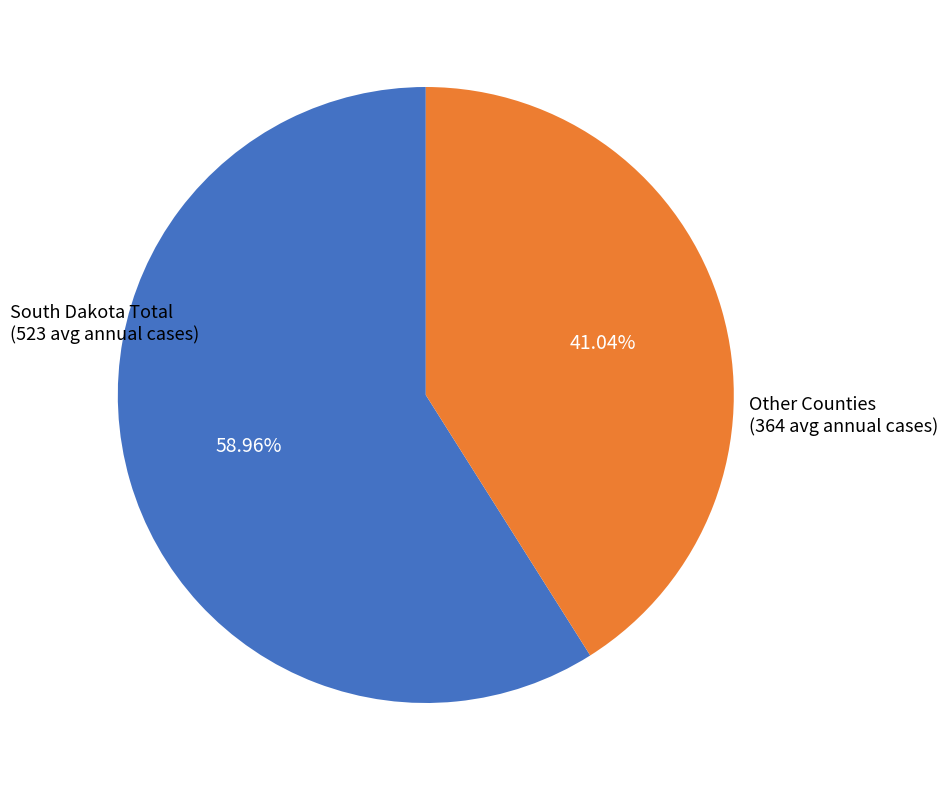

To the nearest percent, what is the average slice percentage?

50%